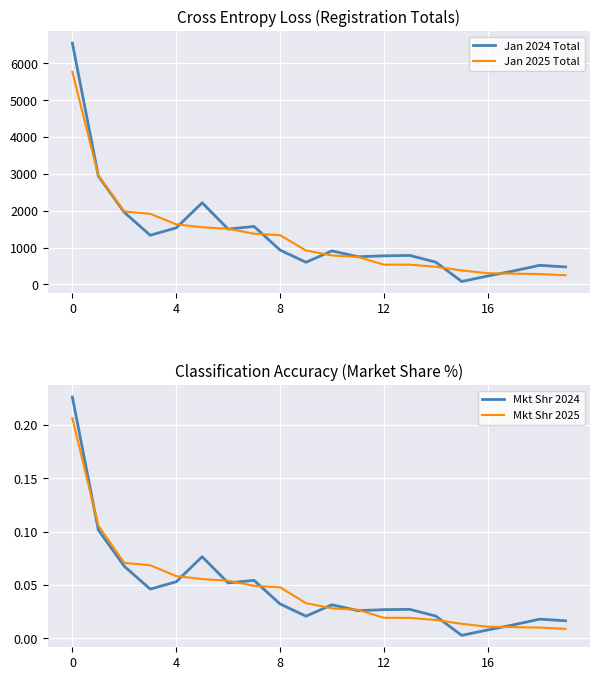

True or false: Jan 2024 Total has a value of 2061.2 at 16.

False